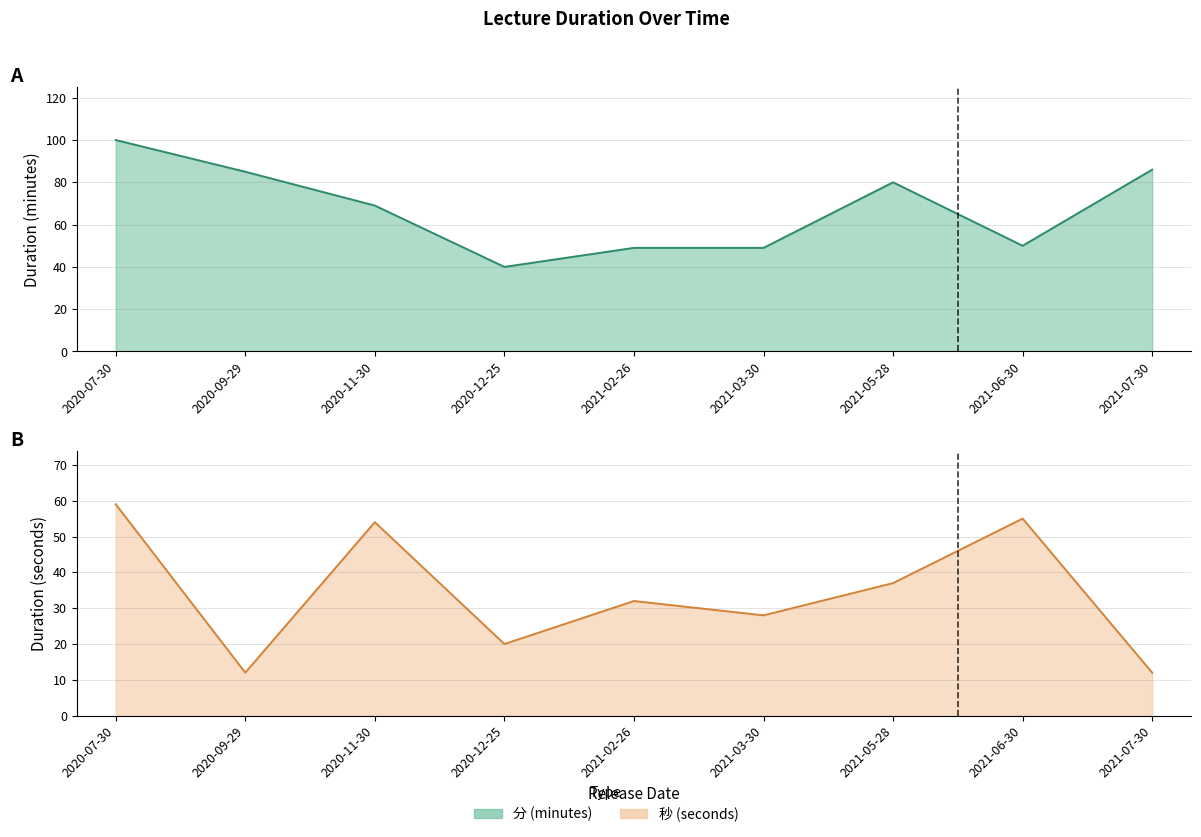

How many interior local valleys does the 秒 (seconds) series have?

3